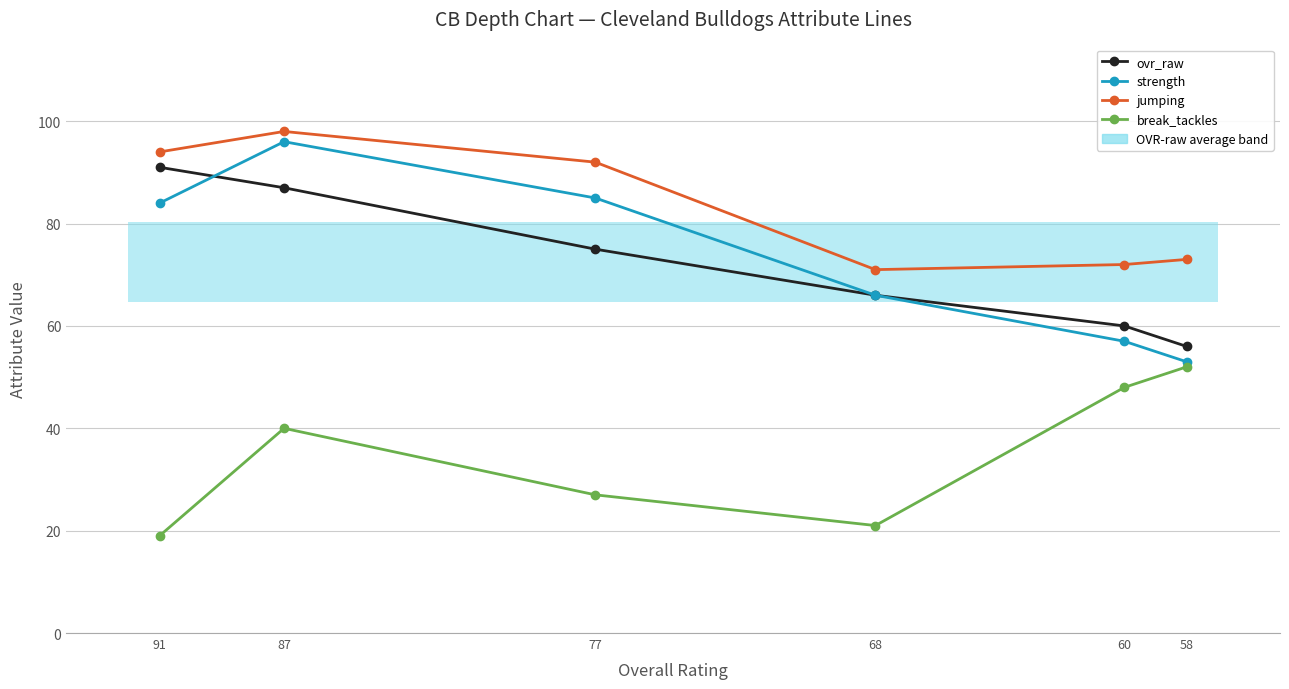

True or false: break_tackles has a value of 31 at 60.

False